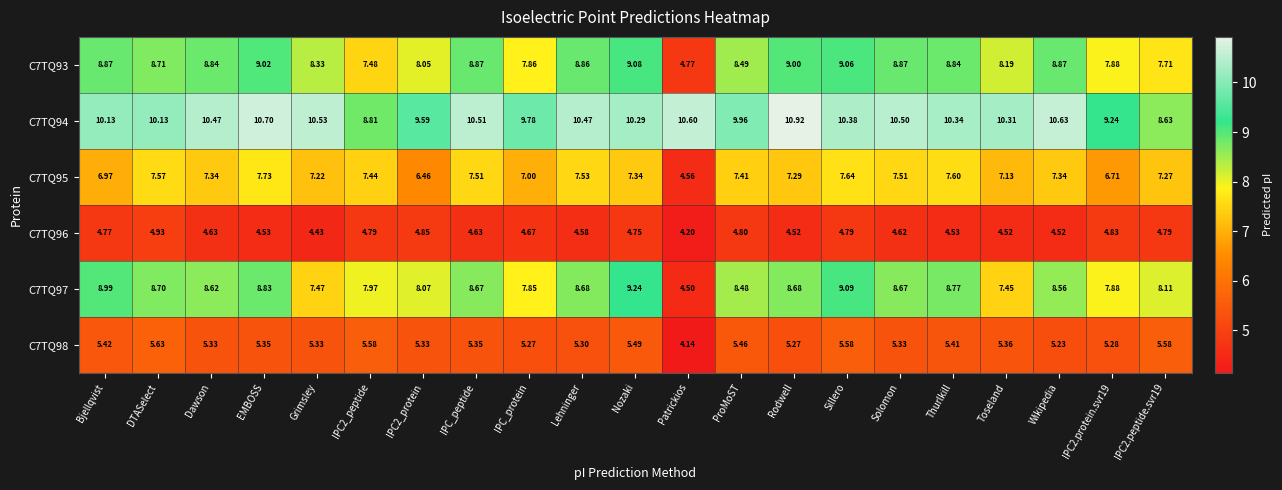

List the series in order of their peak value, highest first.

C7TQ94, C7TQ97, C7TQ93, C7TQ95, C7TQ98, C7TQ96